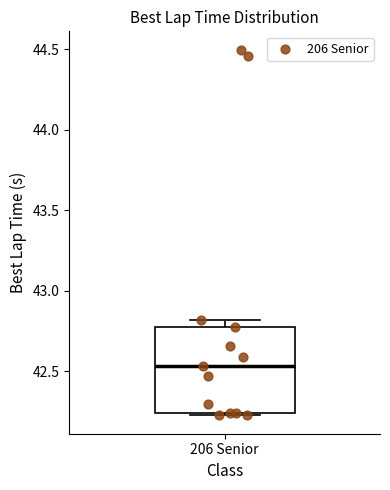

Where is the lower edge of the box for 206 Senior on the y-axis? The values are not printed on the chart, so give them approximately, as read against the axis.

42.25